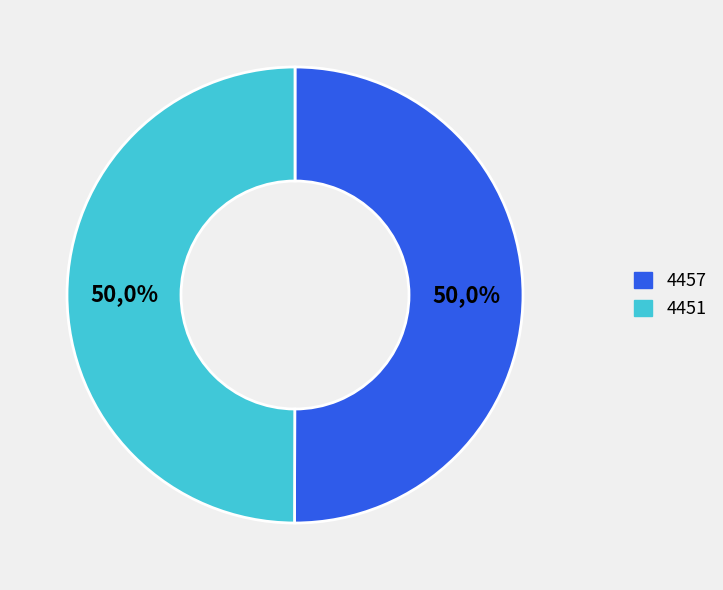

How many slices are in this pie chart?

2